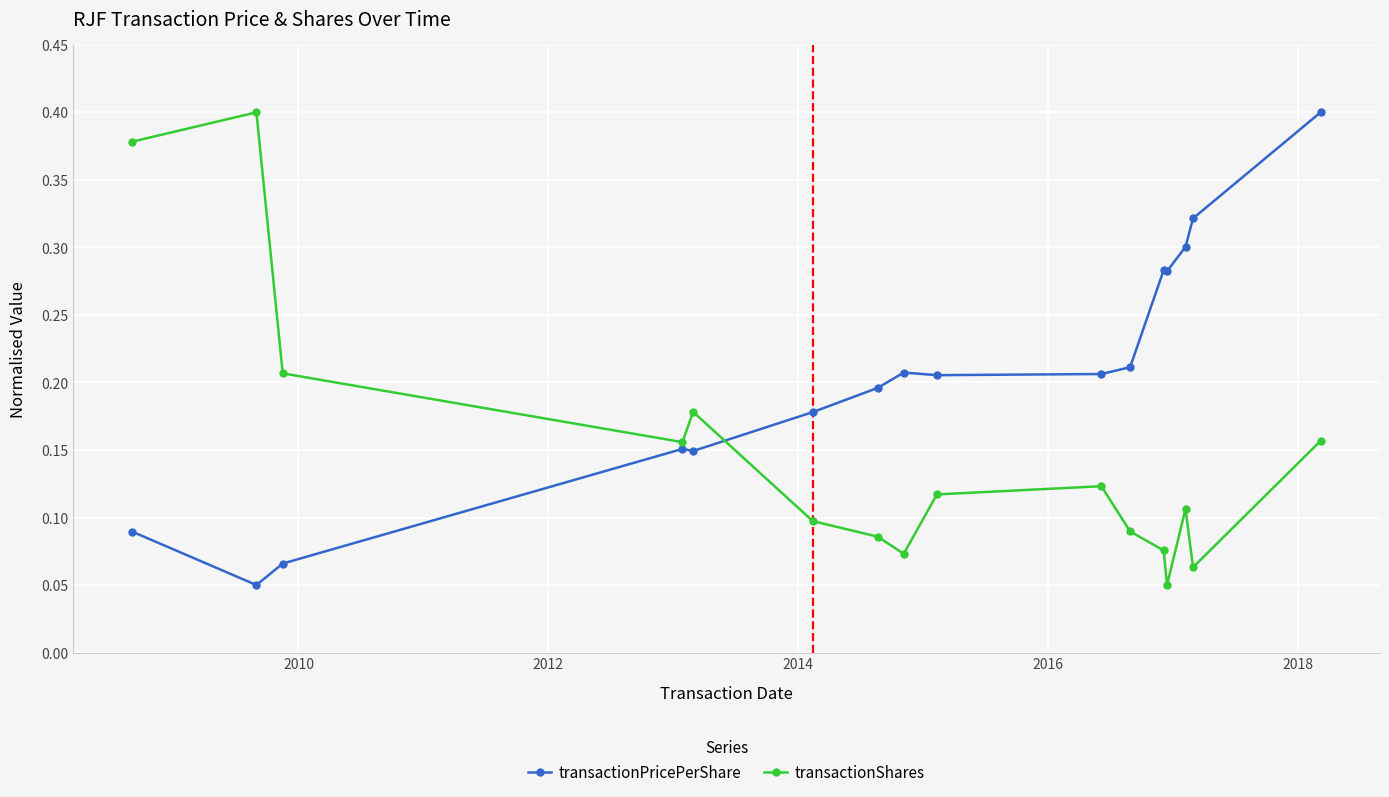

List the series in order of their overall mean, lowest first.

transactionShares, transactionPricePerShare